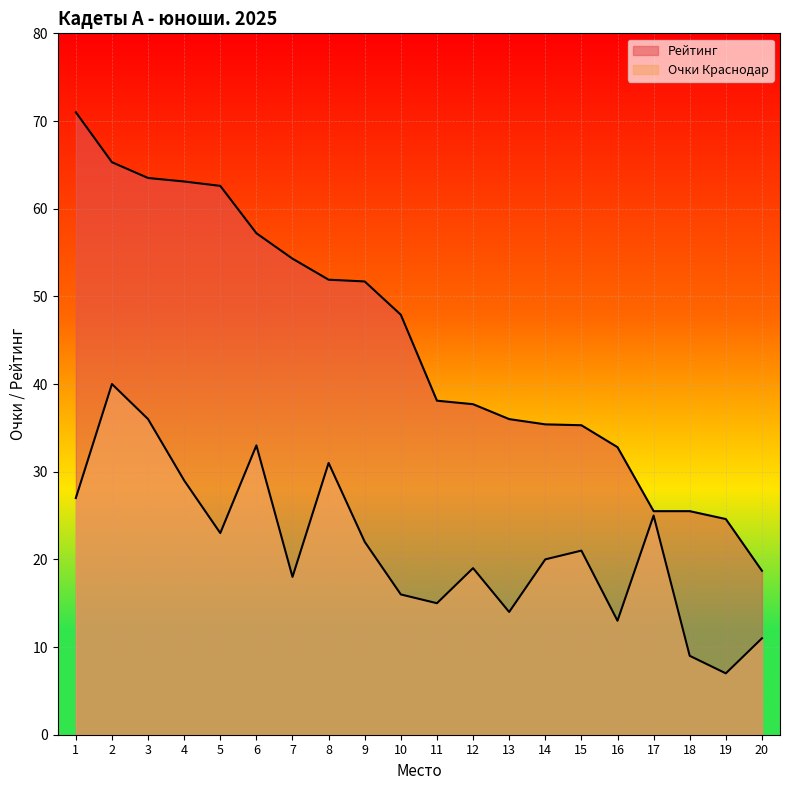

What is the difference between the maximum and second lowest values in the Очки Краснодар series?

31.0